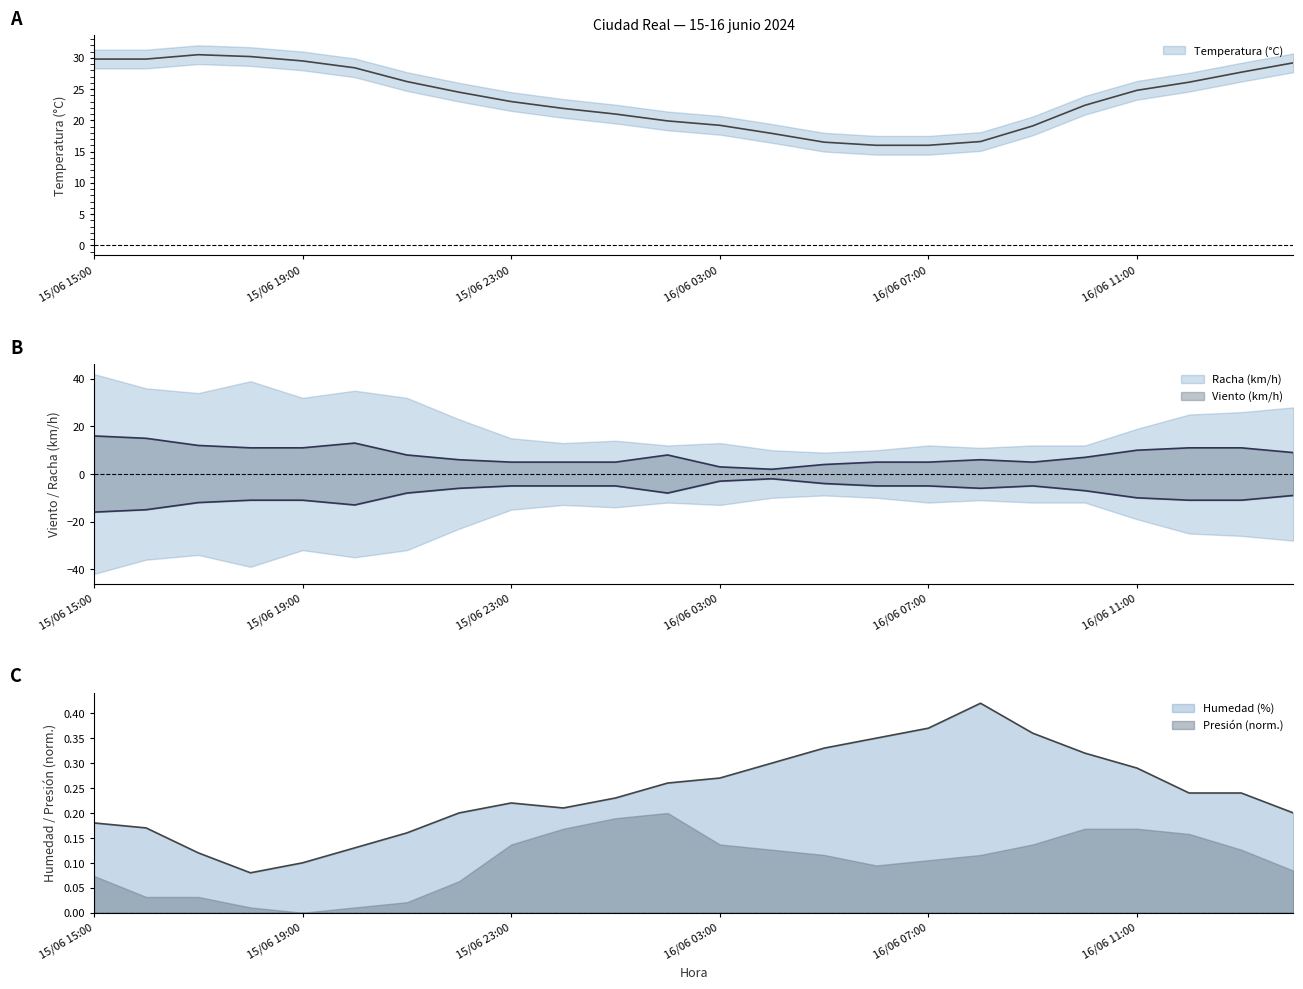

How many interior local valleys does the Velocidad viento (km/h) series have?

2